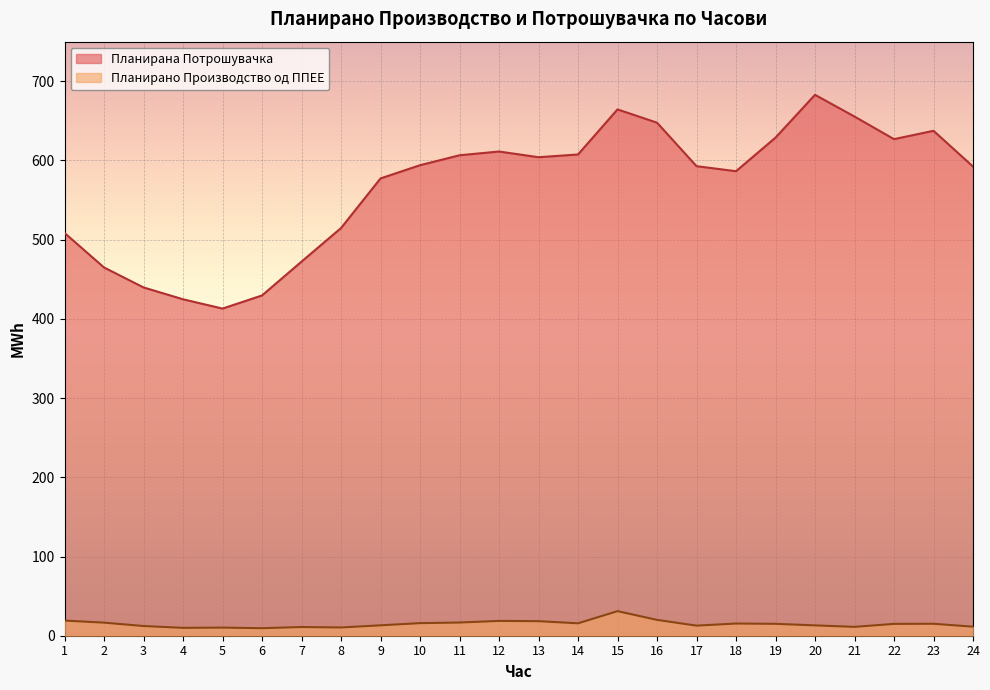

What is the difference between the Планирана Потрошувачка values at 16 and 24?

55.4